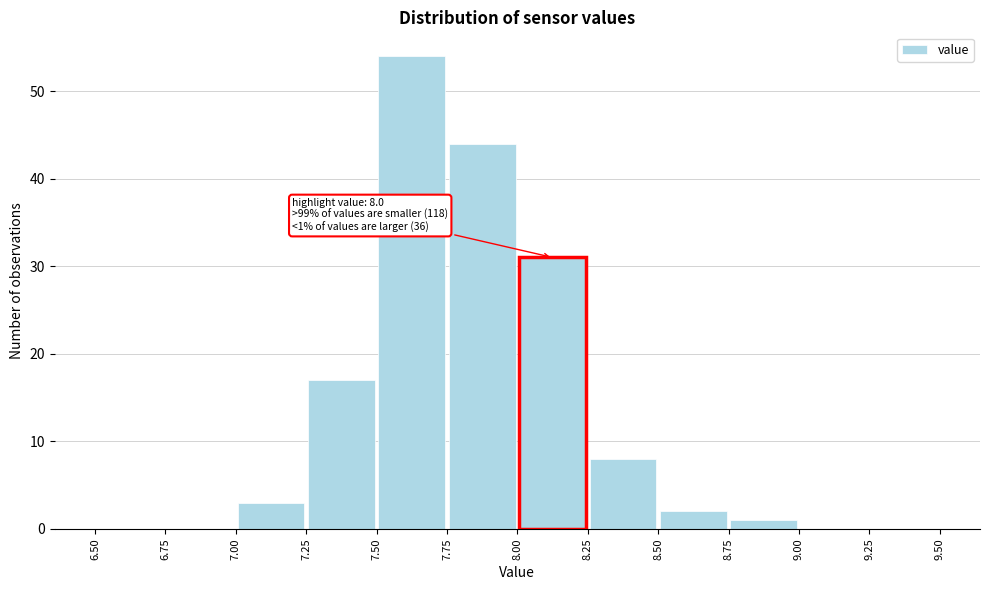

Which range on the x-axis has the tallest bar?

7.50 to 7.75